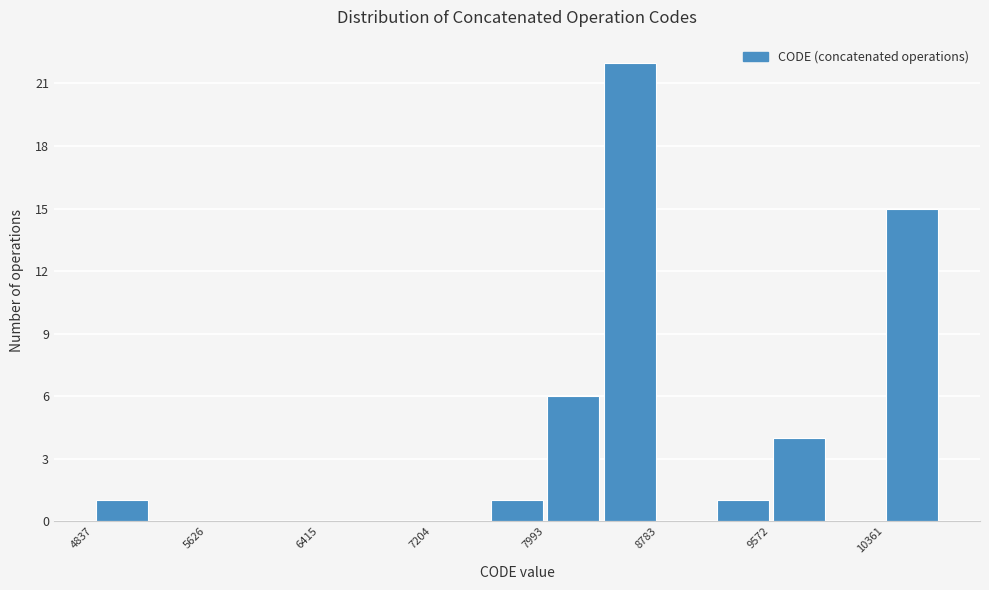

Around what value on the x-axis is the tallest bar? Give the approximate position of its centre, as read against the axis.

8600